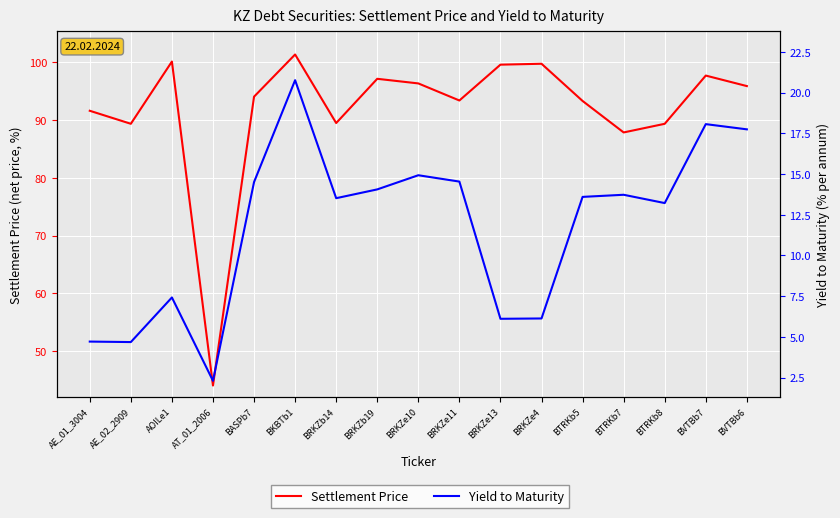

Read the Yield to Maturity value at BTRKb7.

13.7